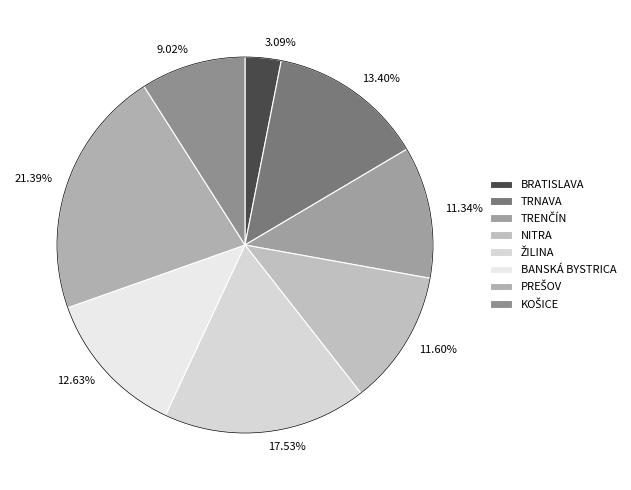

Does 3.09% represent more than half of the total?

No